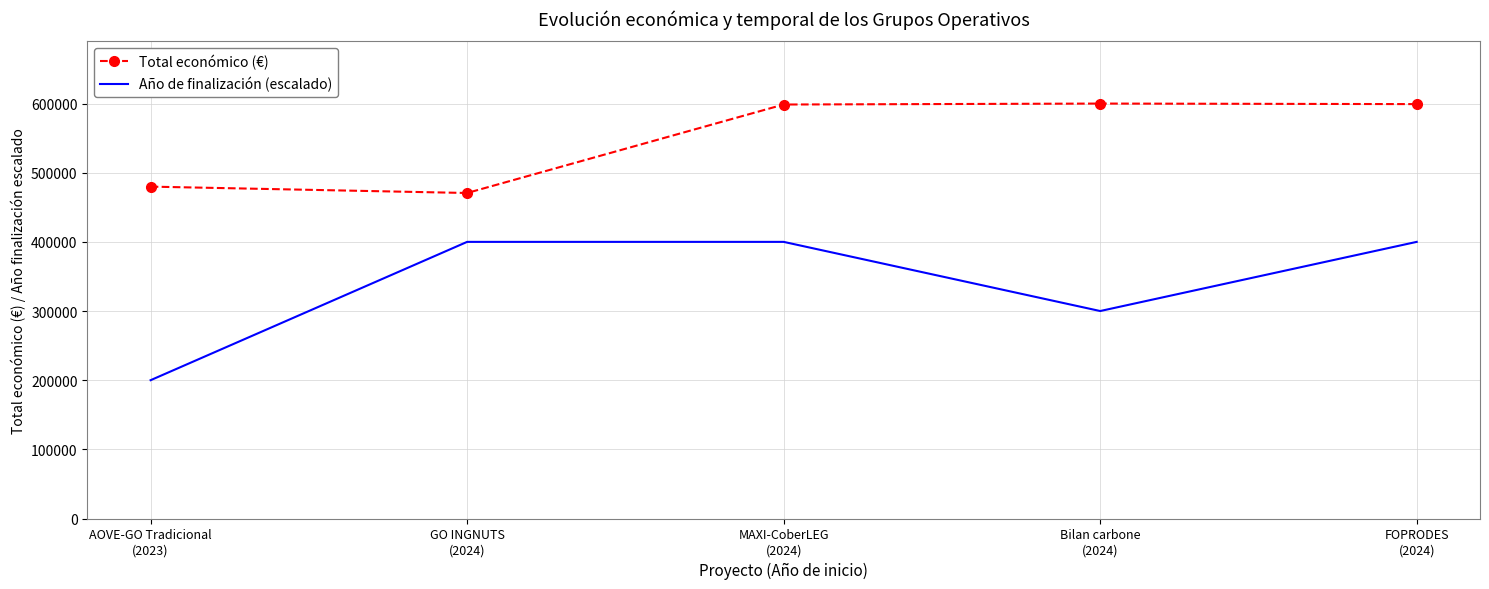

What are all the series names shown in the legend?

Total económico (€), Año de finalización (escalado)